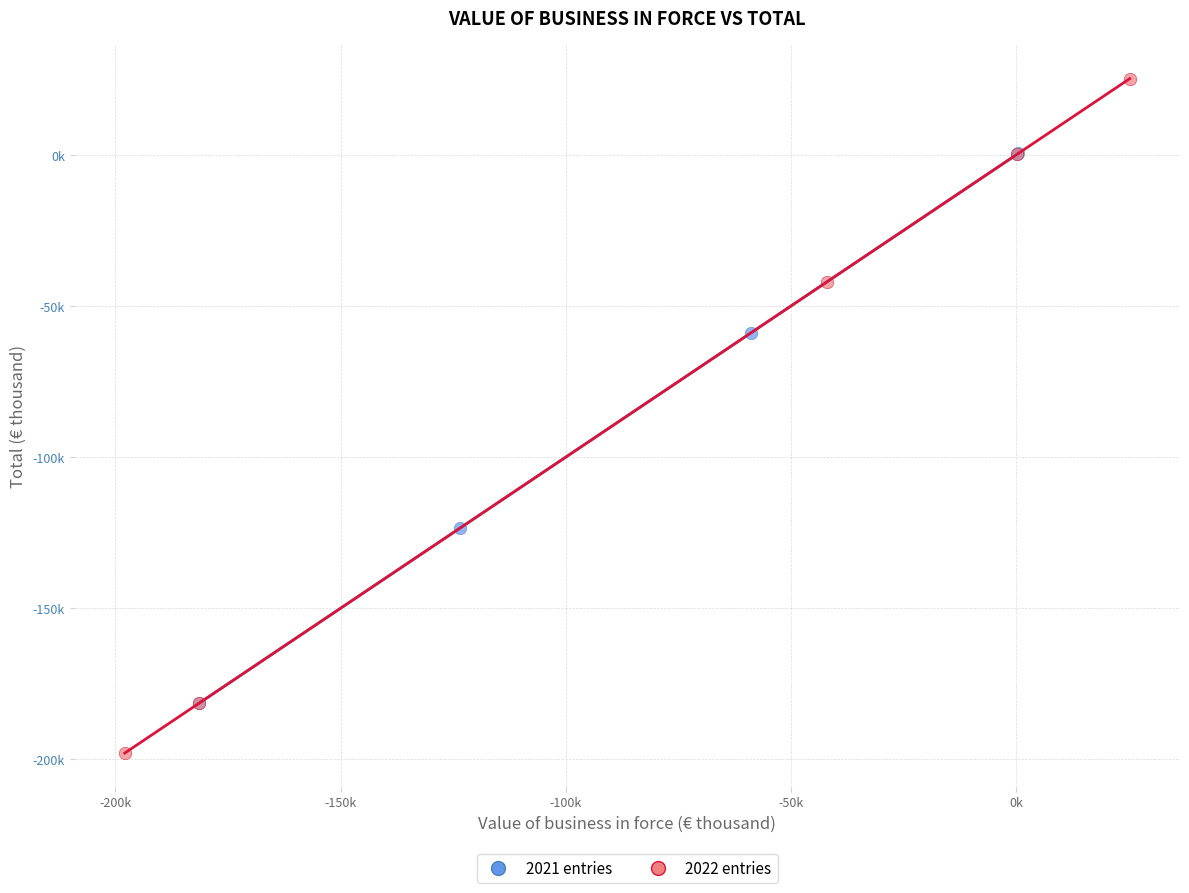

What are all the series names shown in the legend?

2021 entries, 2022 entries